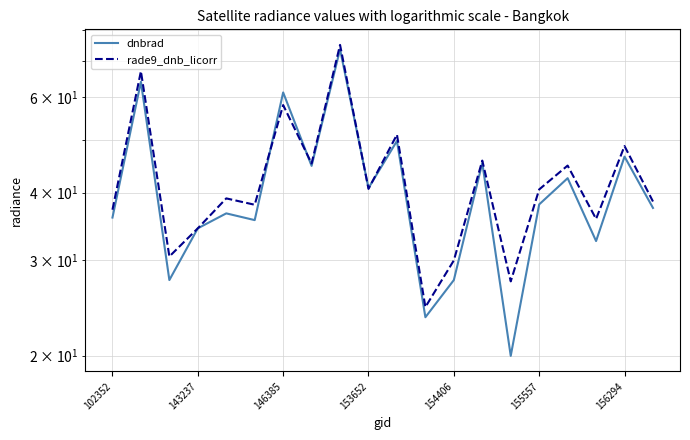

Which series changed the most between 11 and 16?

rade9_dnb_licorr